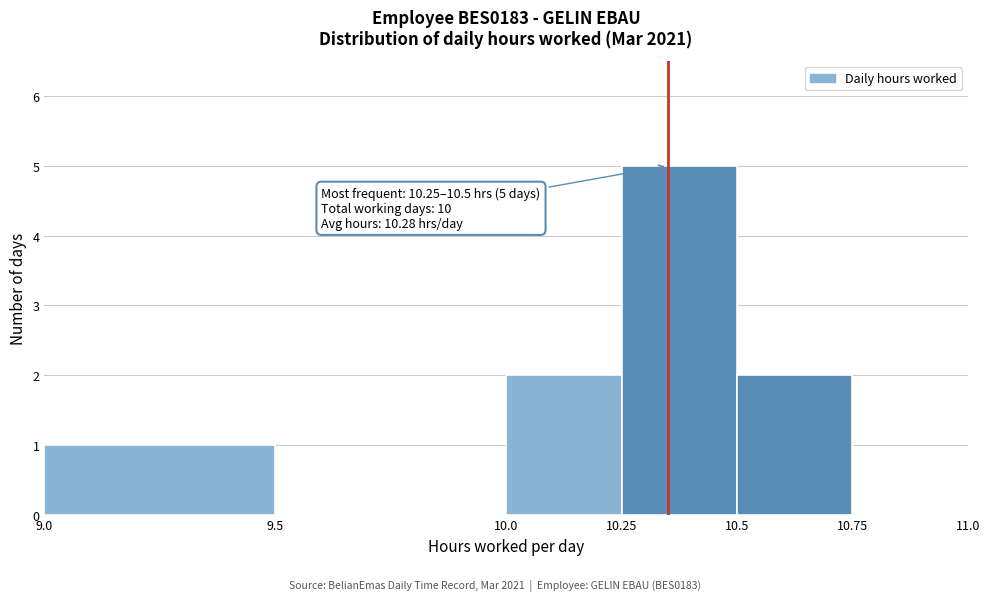

Over which range of the x-axis is the bar tallest?

10.25 to 10.5